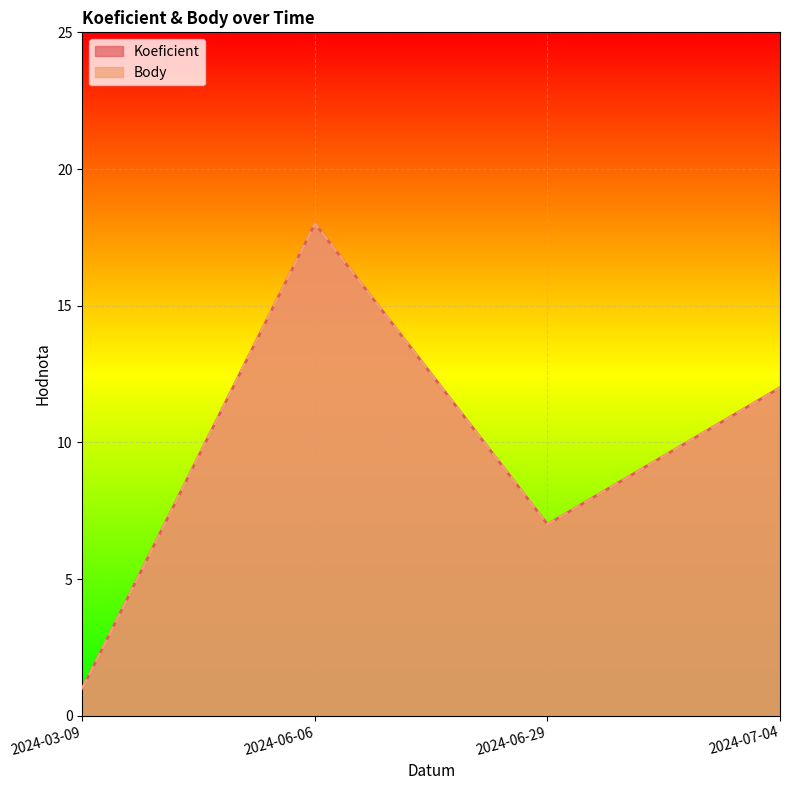

Which series has the largest total across all categories?

Koeficient